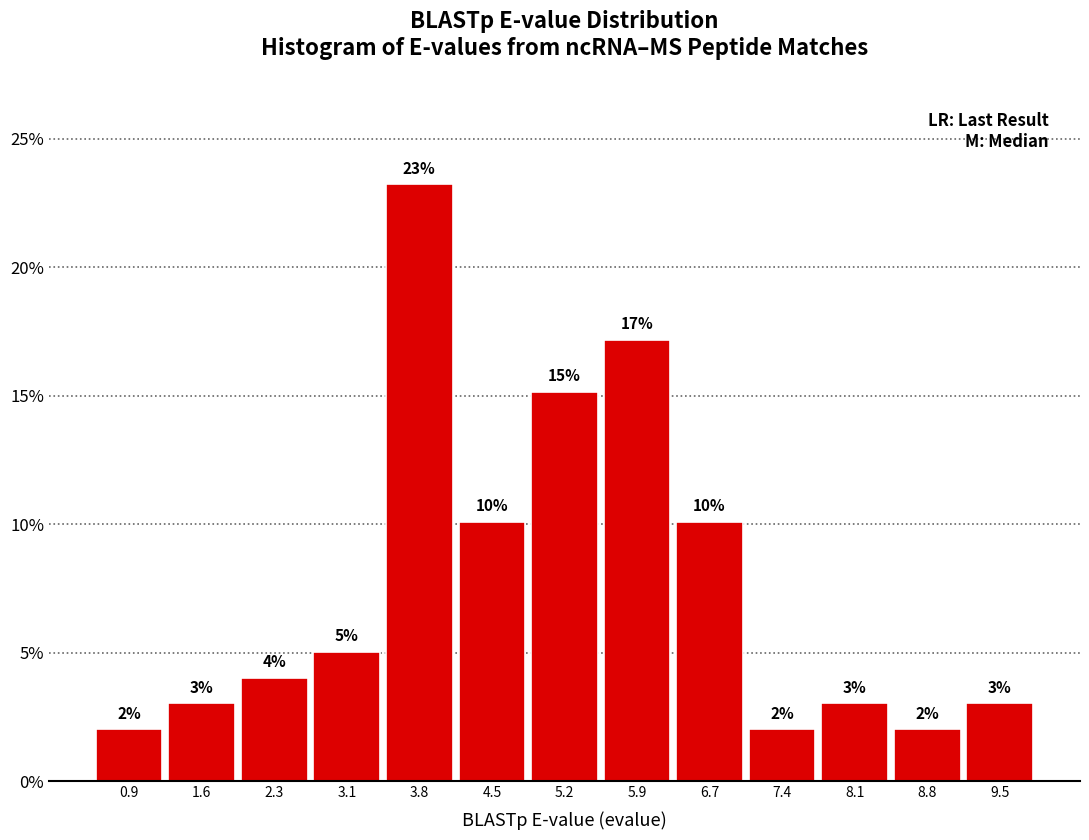

Over which range of the x-axis is the bar tallest?

3.4 to 4.1